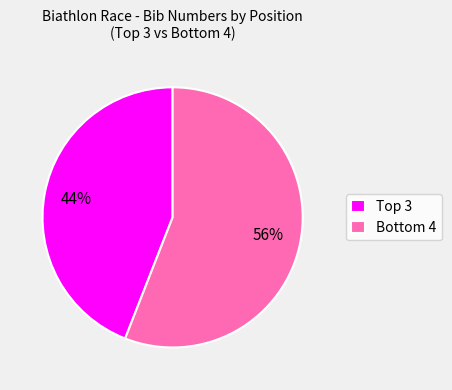

Rank the categories by value from highest to lowest.

Bottom 4, Top 3